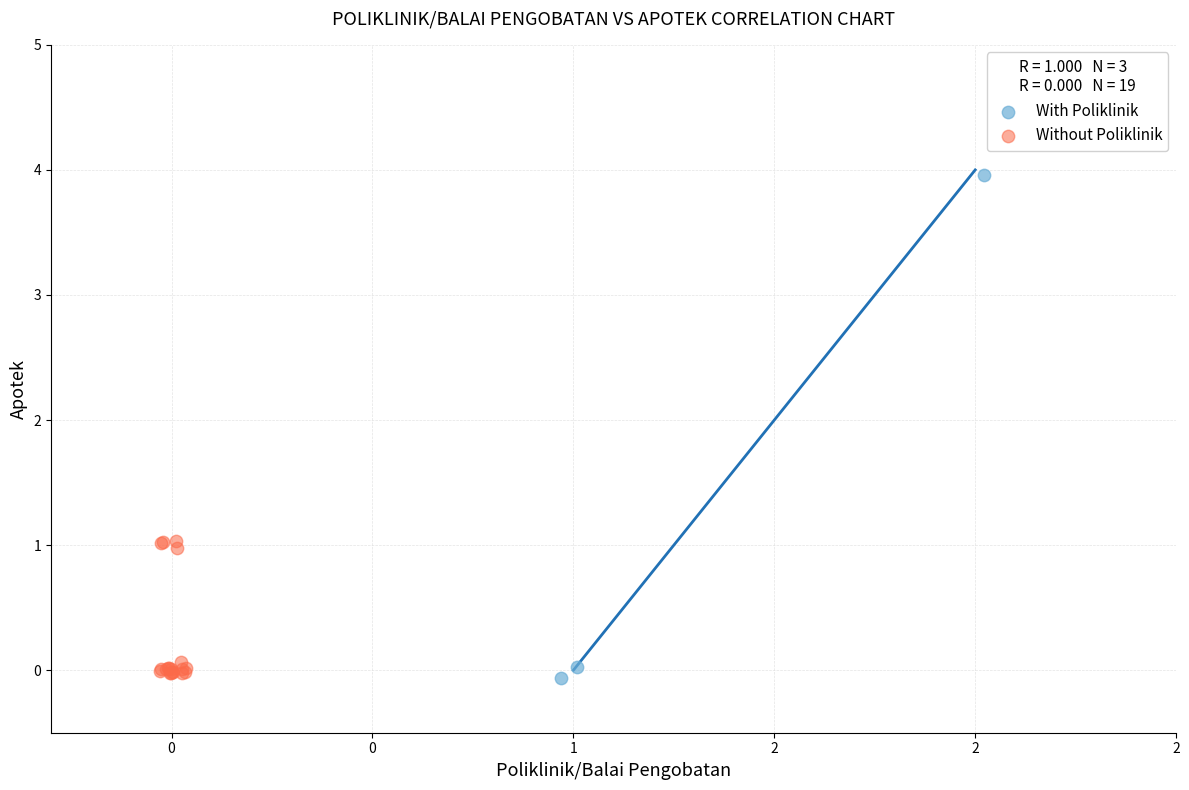

Which series contains the highest Y value?

With Poliklinik